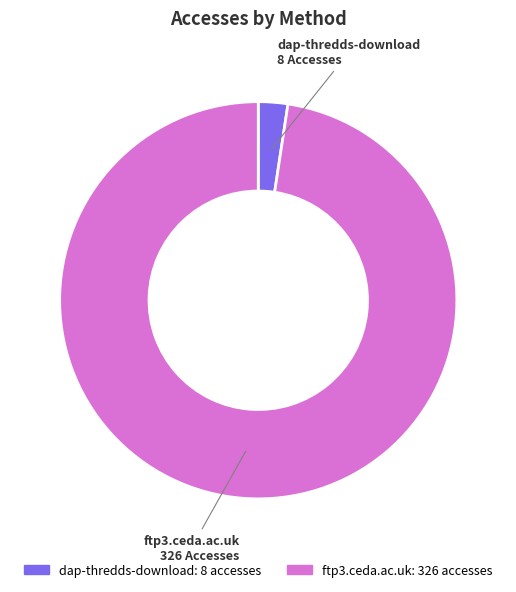

Is there a majority slice in this chart?

Yes